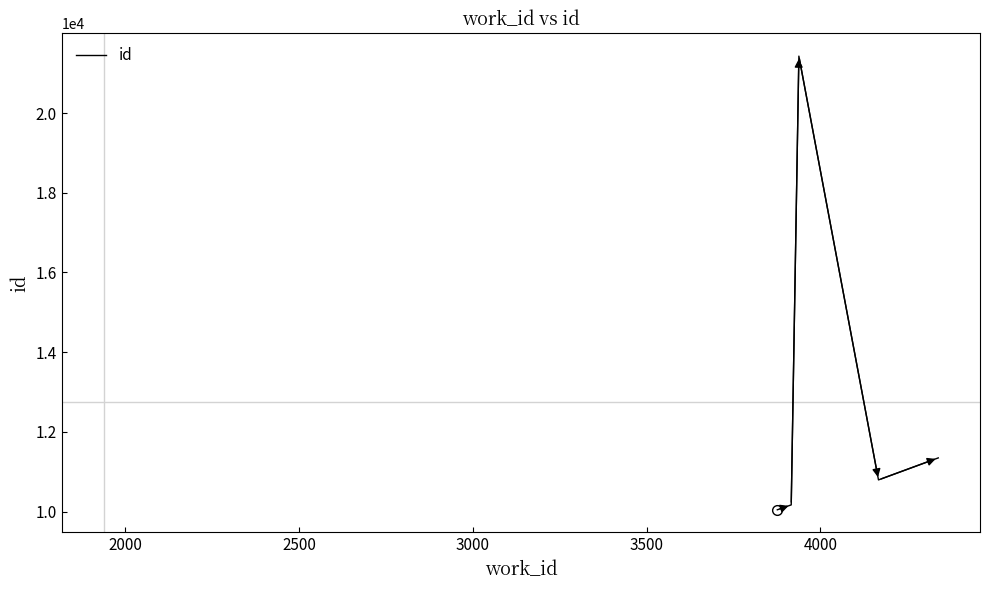

What is the difference between the maximum and minimum values?

11384